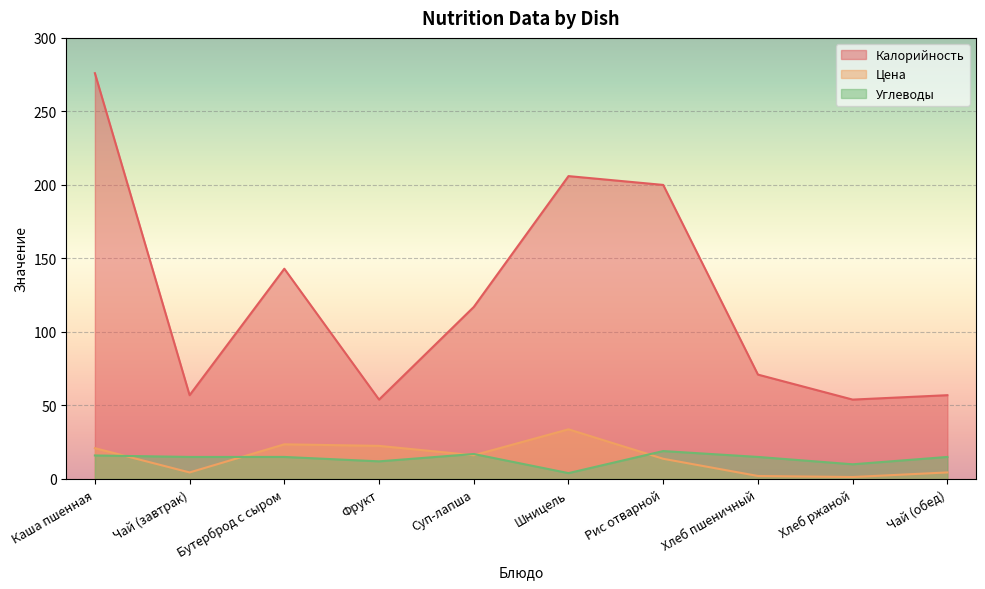

What is the minimum value for Цена?

1.3